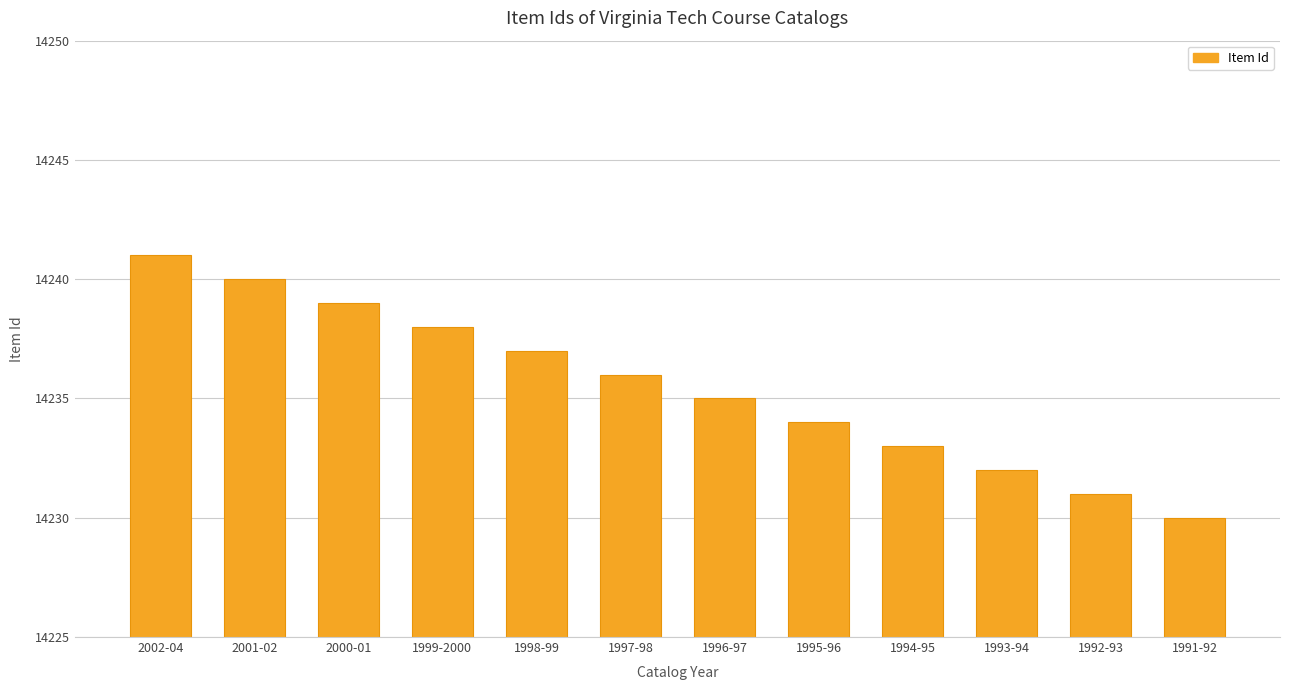

Reading left to right, list all the values displayed in this chart.

14241	14240	14239	14238	14237	14236	14235	14234	14233	14232	14231	14230